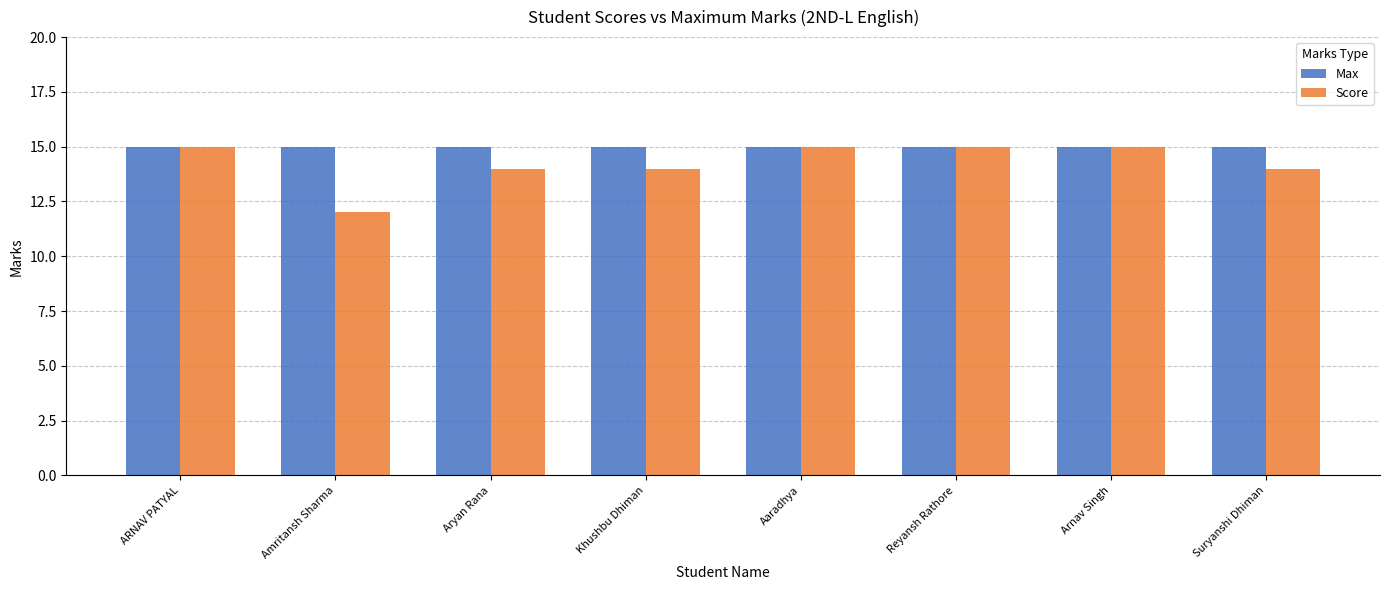

What is the difference between the maximum and minimum values in the Score series?

3